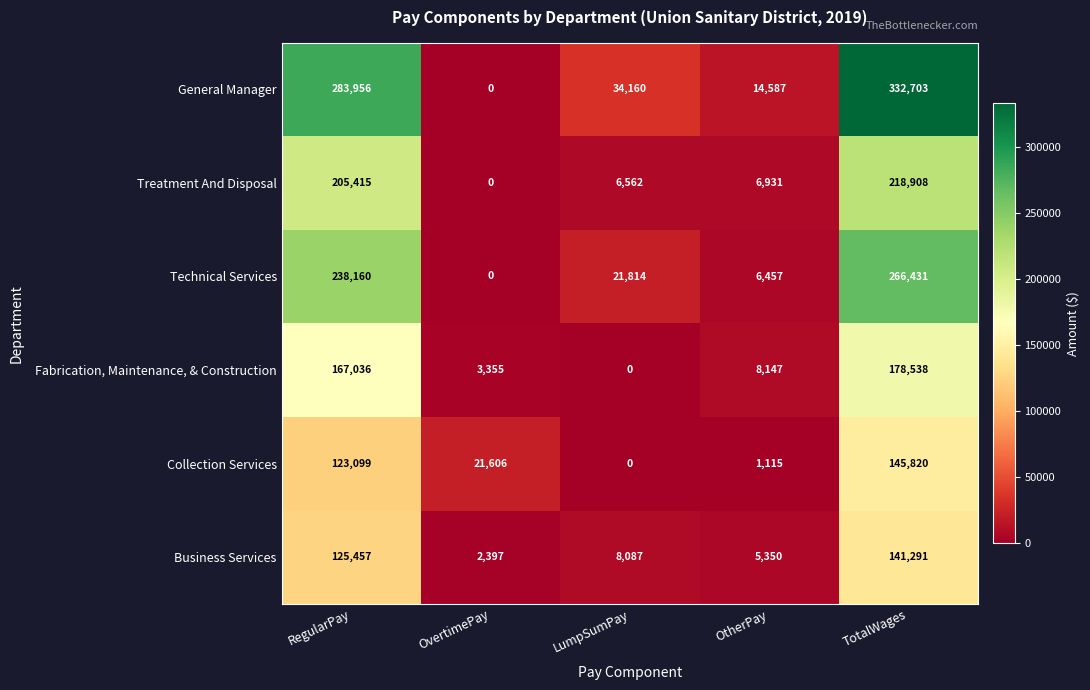

How many data points in Treatment And Disposal are less than 6931?

2